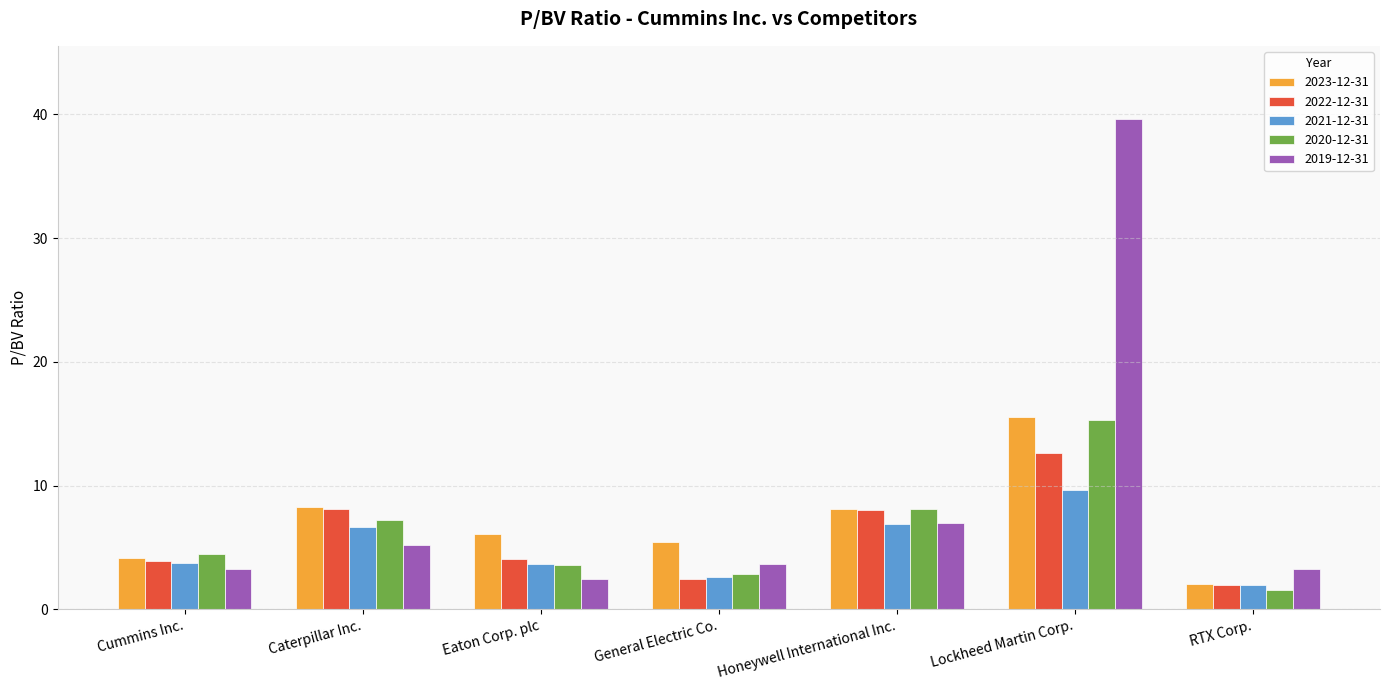

How many series are shown in this chart?

5